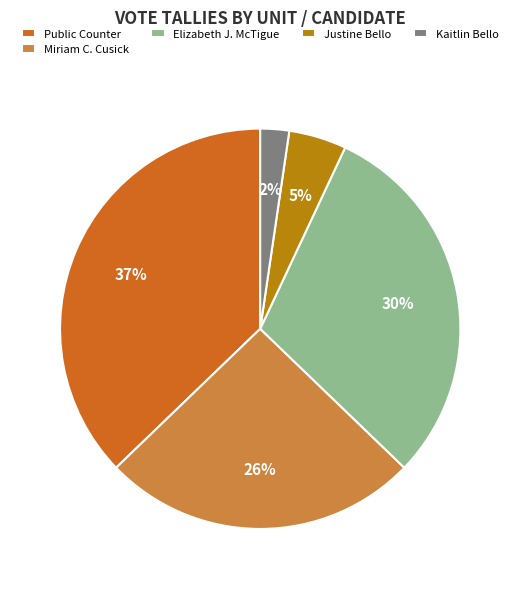

Combined, do Public Counter and Elizabeth J. McTigue account for over 50%?

Yes